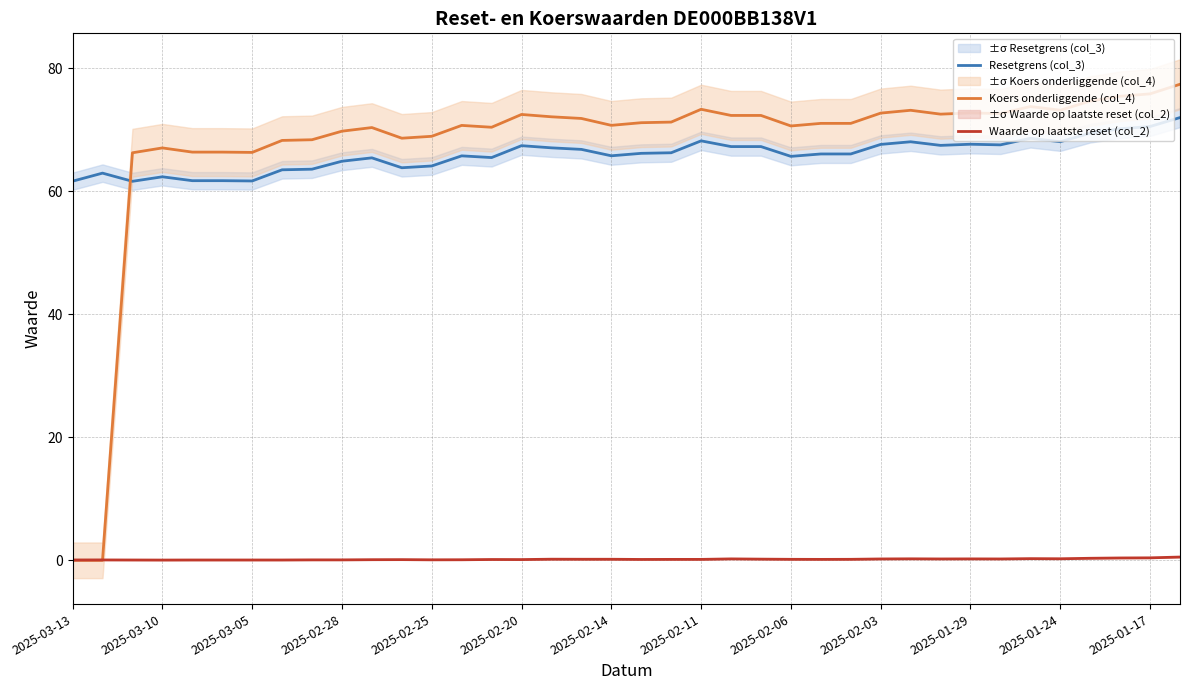

Is it true that Resetgrens (col_3) equals 102.4 at 2025-02-11?

False